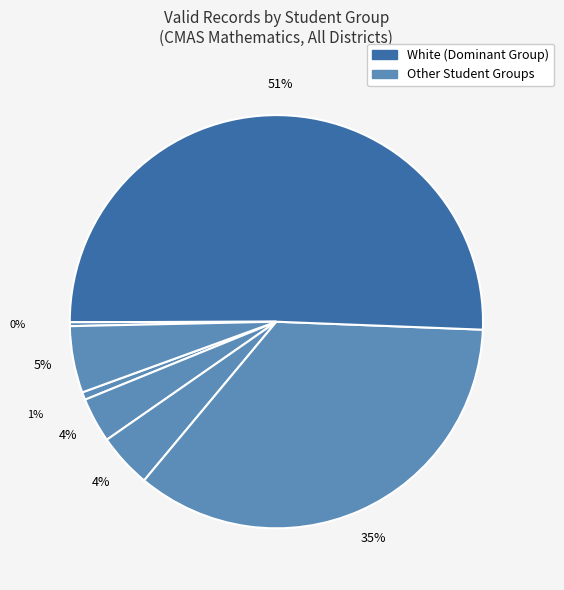

Which category has the biggest portion of the pie?

White